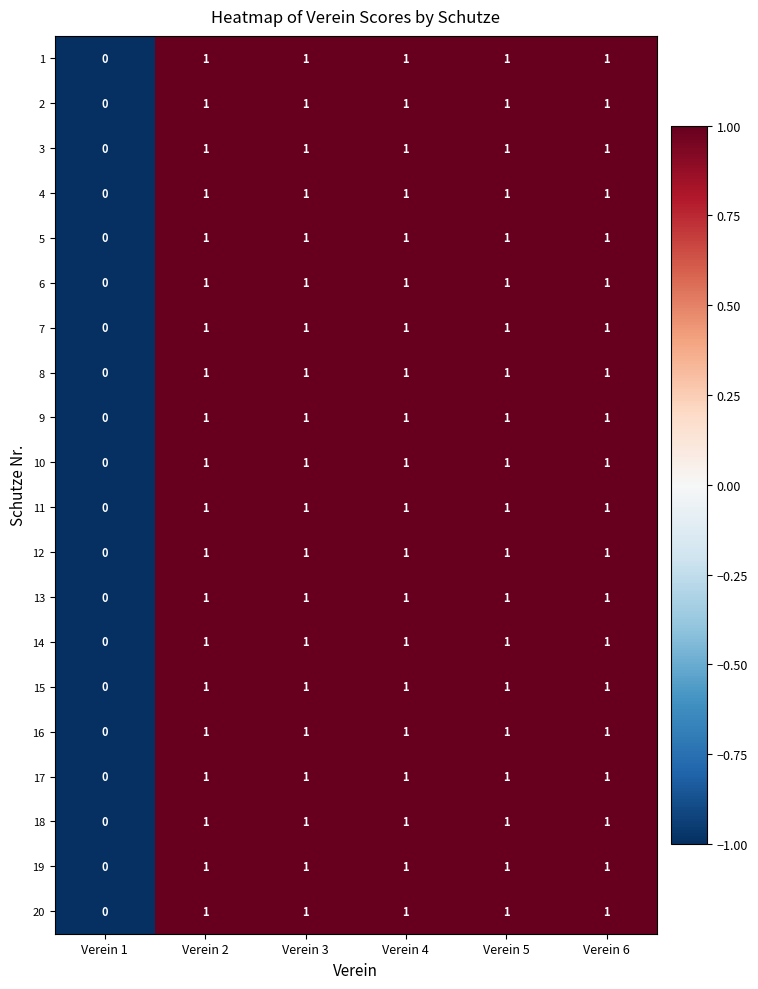

True or false: 14 has a value of 0 at Verein 1.

True